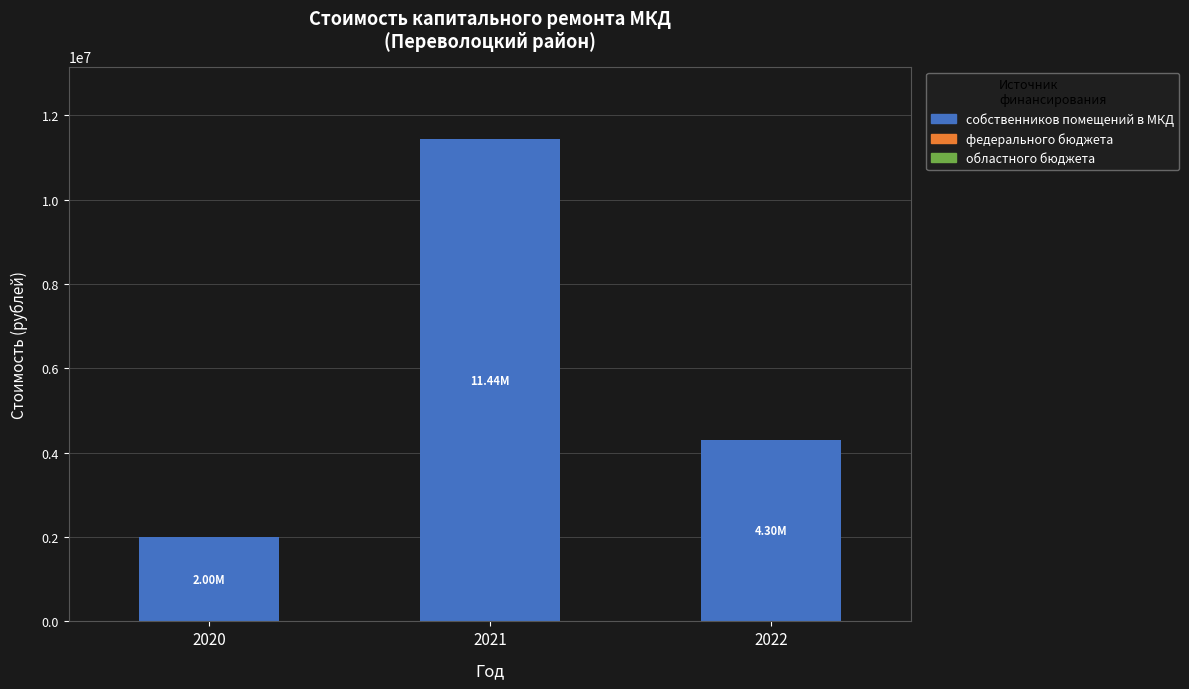

Approximately how many times larger is the value at 2020 compared to 2022?

0.5